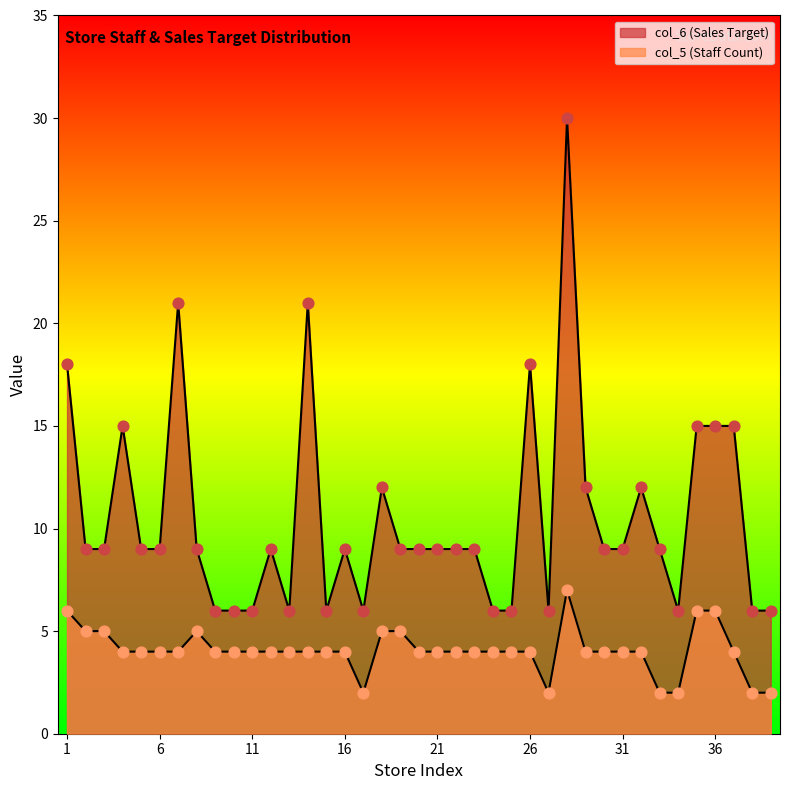

Which series has the largest total across all categories?

col_6